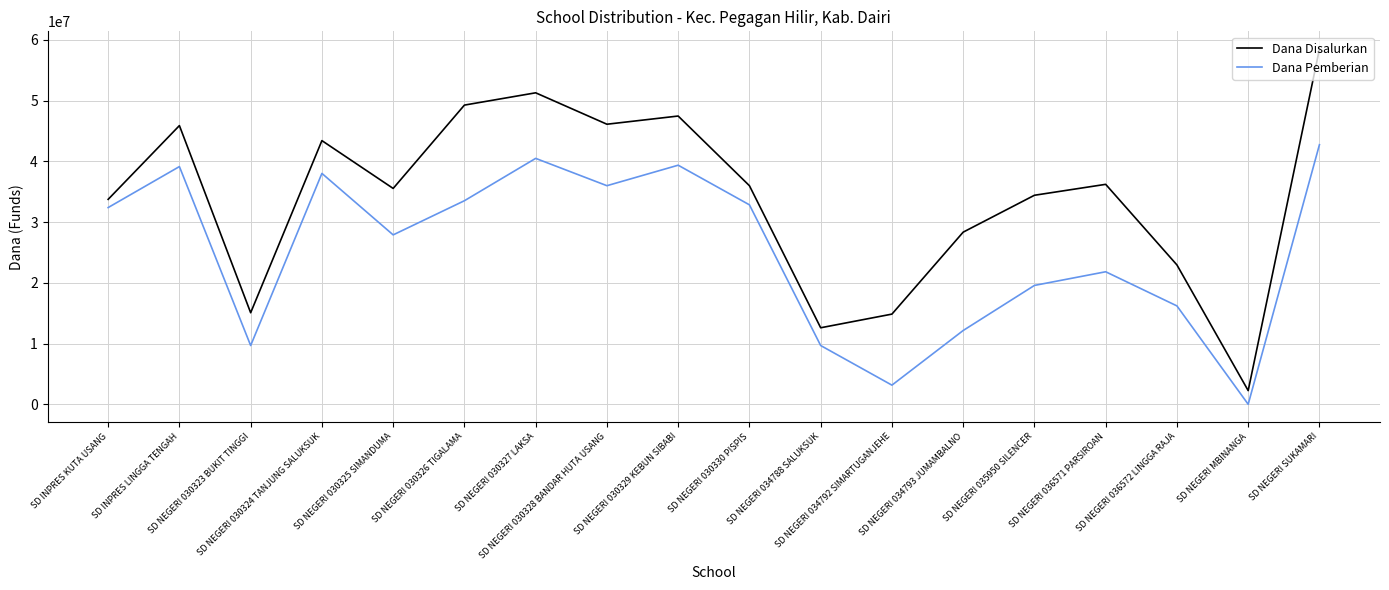

True or false: Dana Disalurkan has a value of 36225000 at SD NEGERI 036571 PARSIROAN.

True